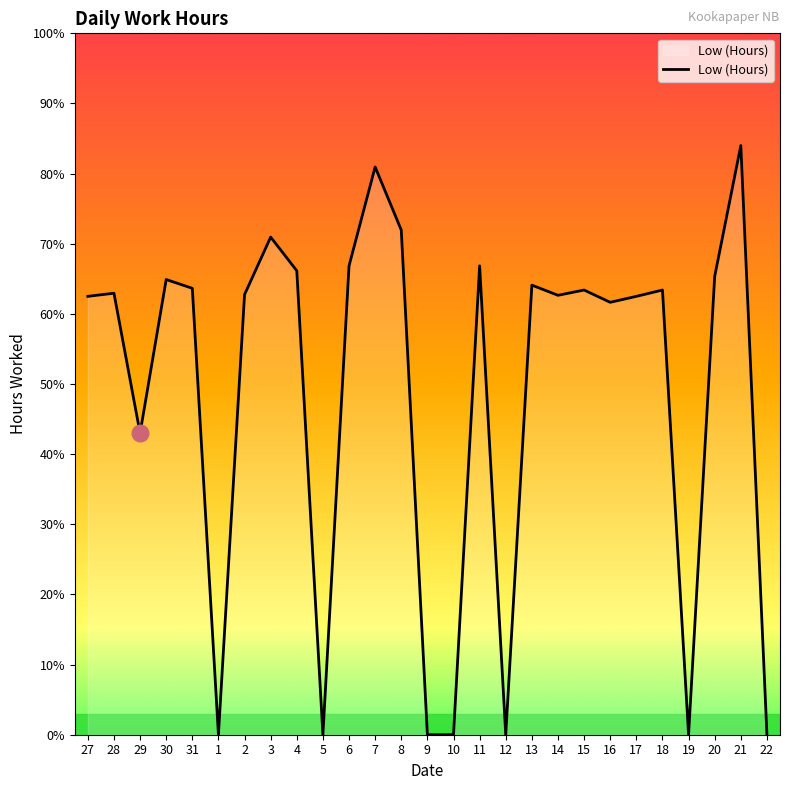

Is this an area chart (filled region under the line)?

Yes